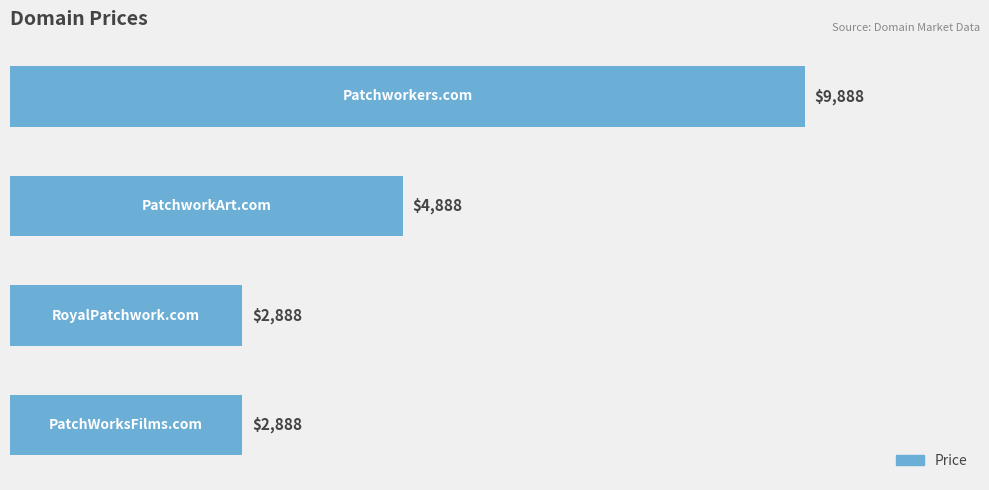

What is the minimum value shown in the chart?

2888